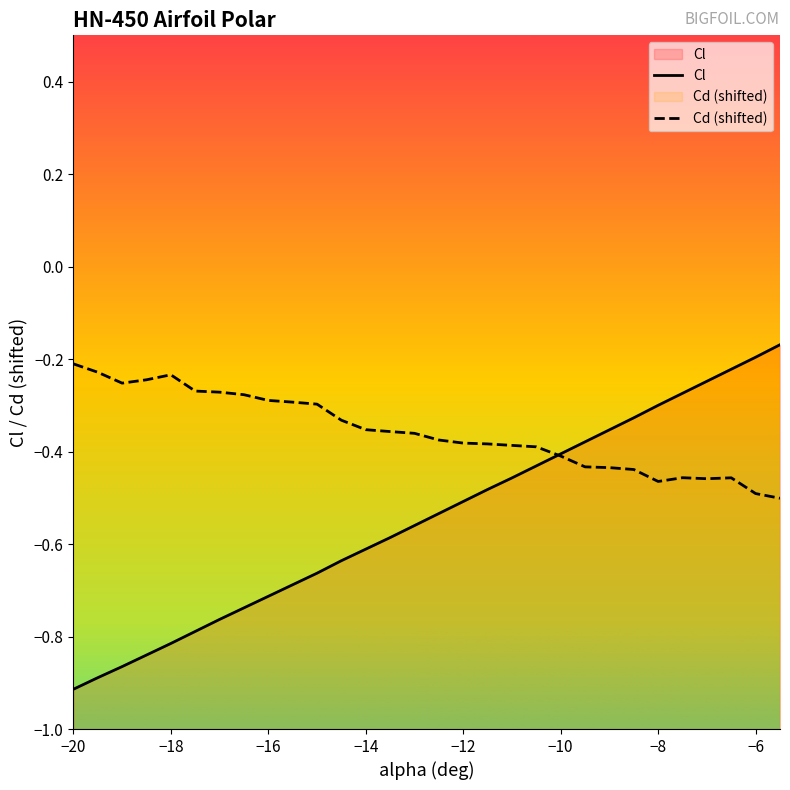

Which series has the largest total across all categories?

Cd (shifted)